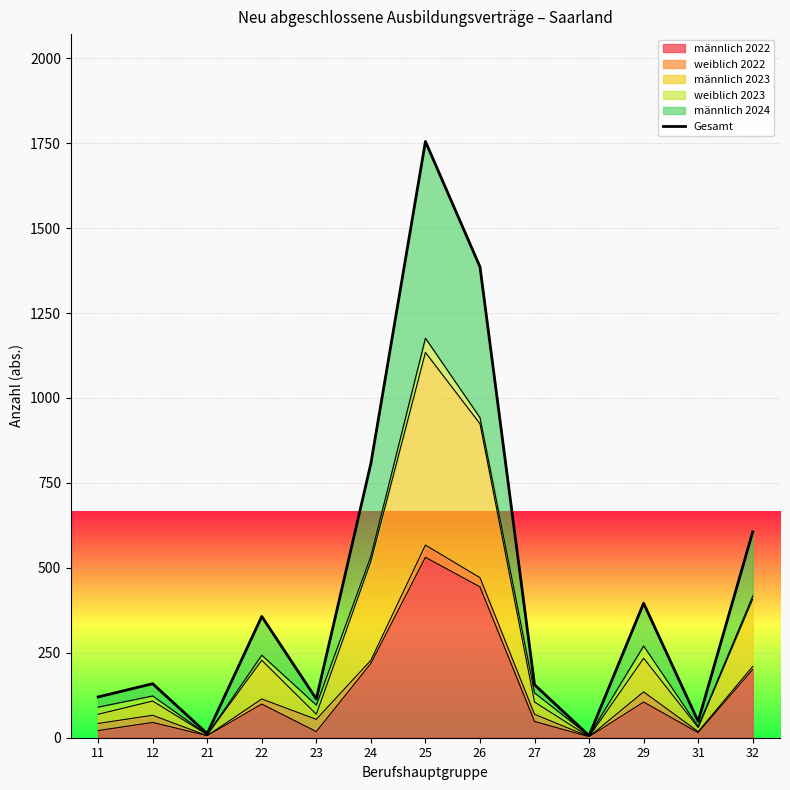

The value at 21 is 4. True or false?

False